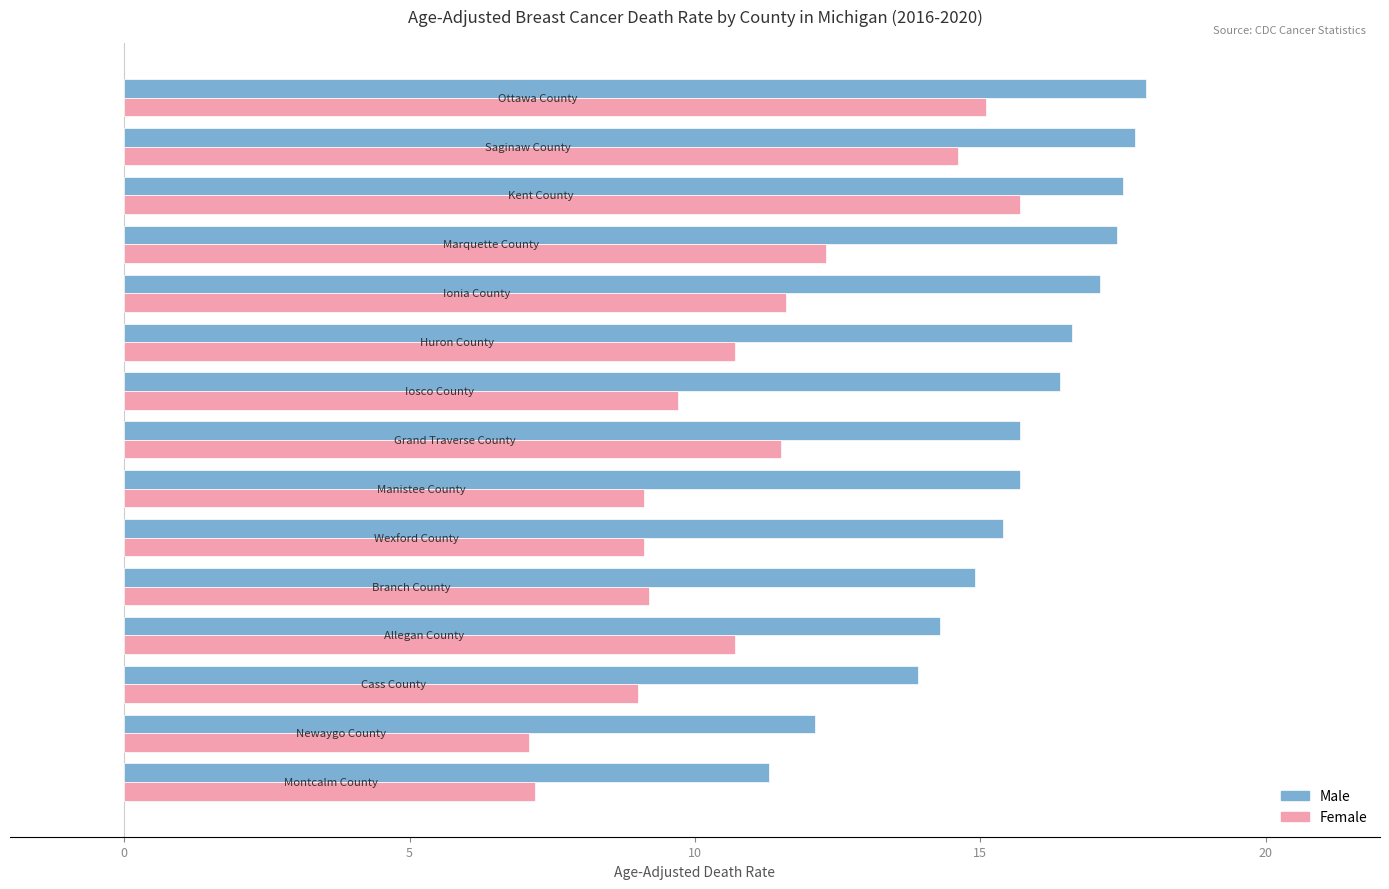

List the series in order of their peak value, lowest first.

Female, Male